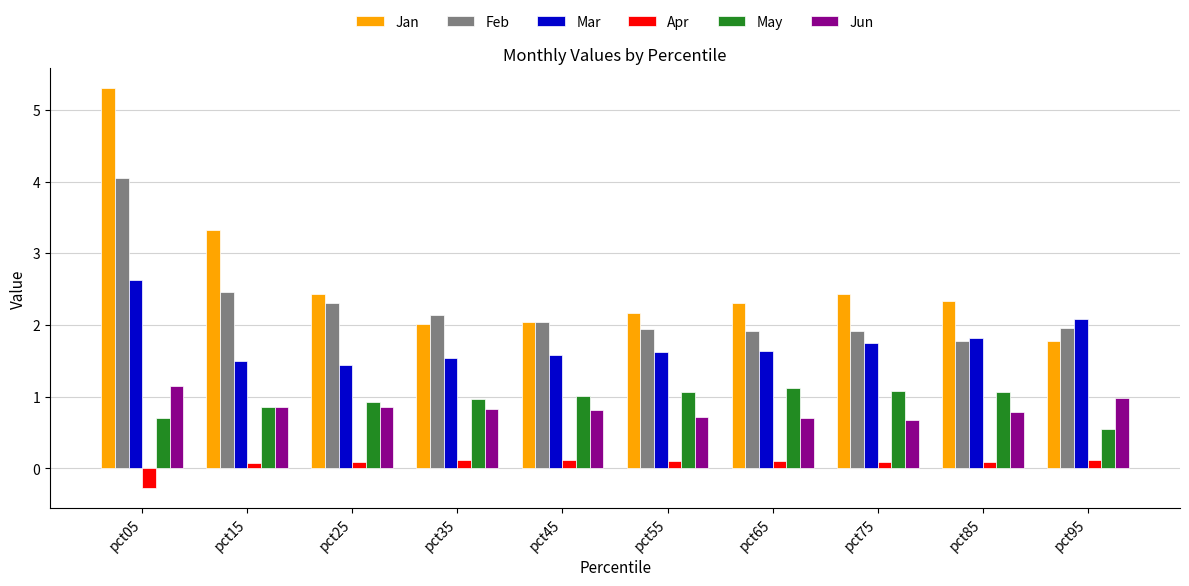

What is the highest value of the Mar series?

2.6